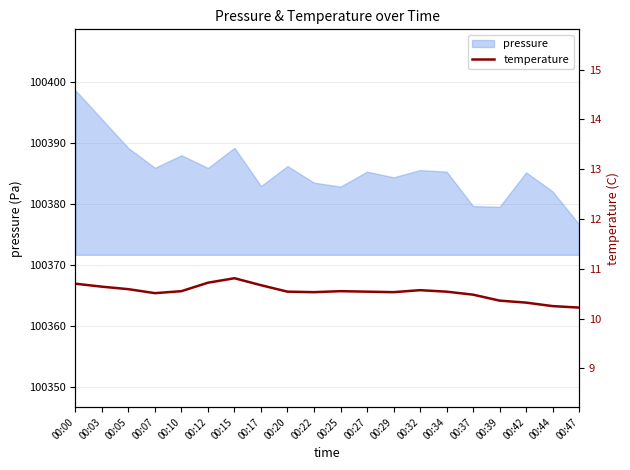

At which label does pressure reach its peak?

00:00